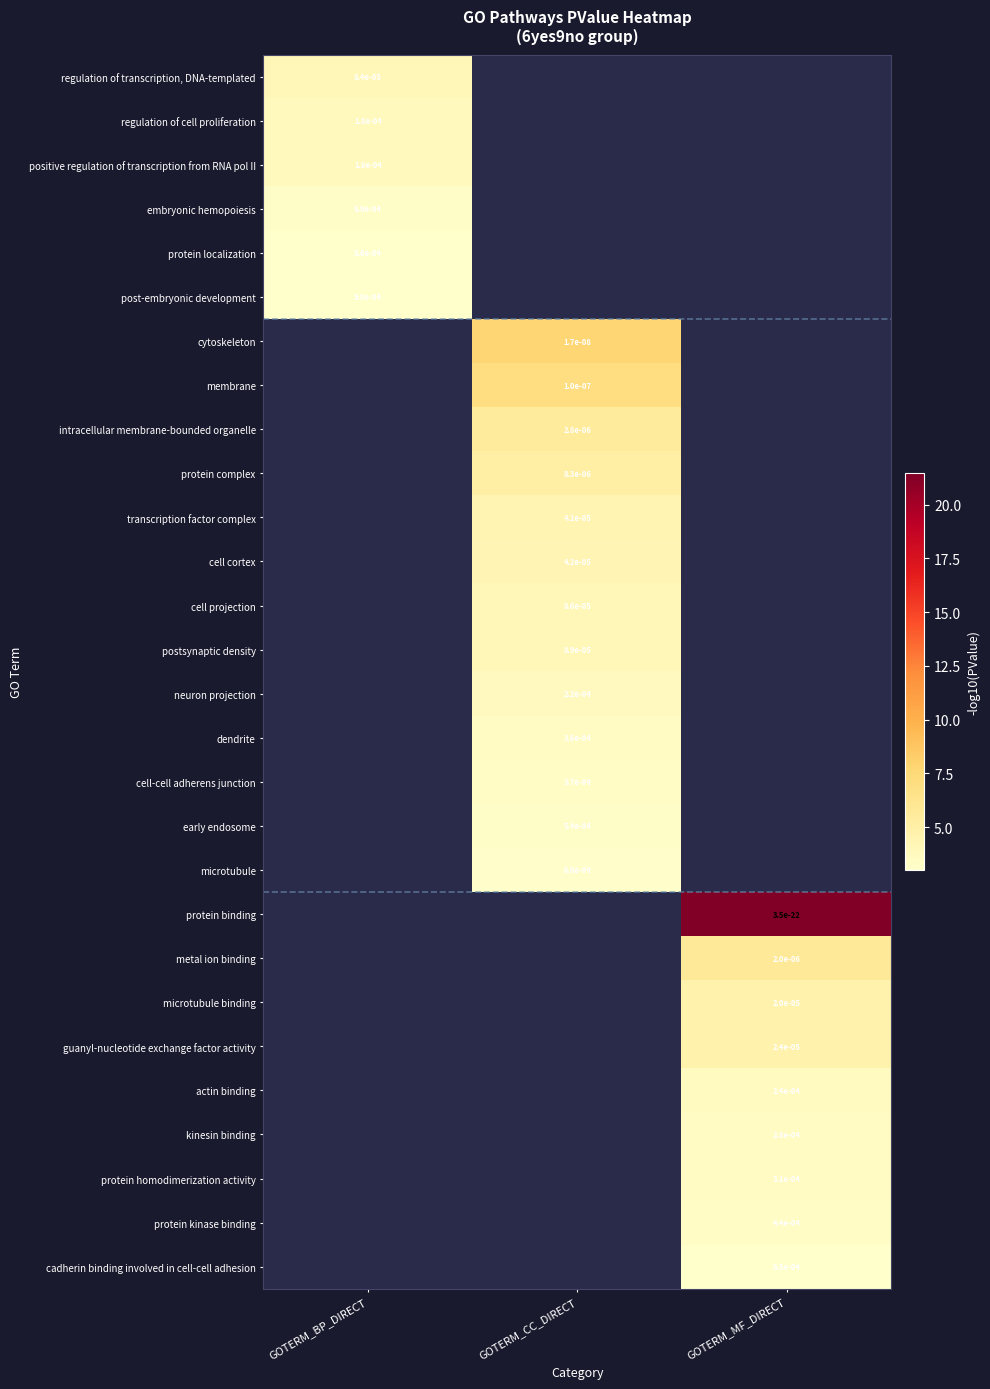

Is the value of postsynaptic density at GOTERM_CC_DIRECT greater than the value of transcription factor complex at GOTERM_CC_DIRECT?

Yes